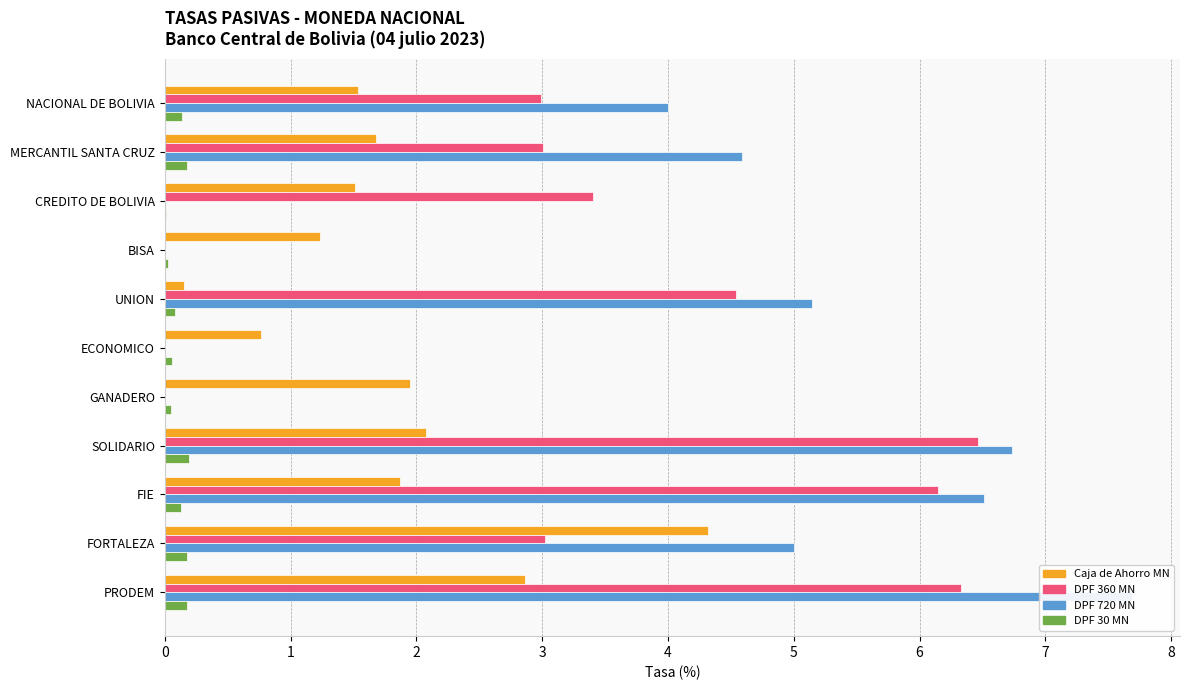

Does the chart contain stacked bars?

No